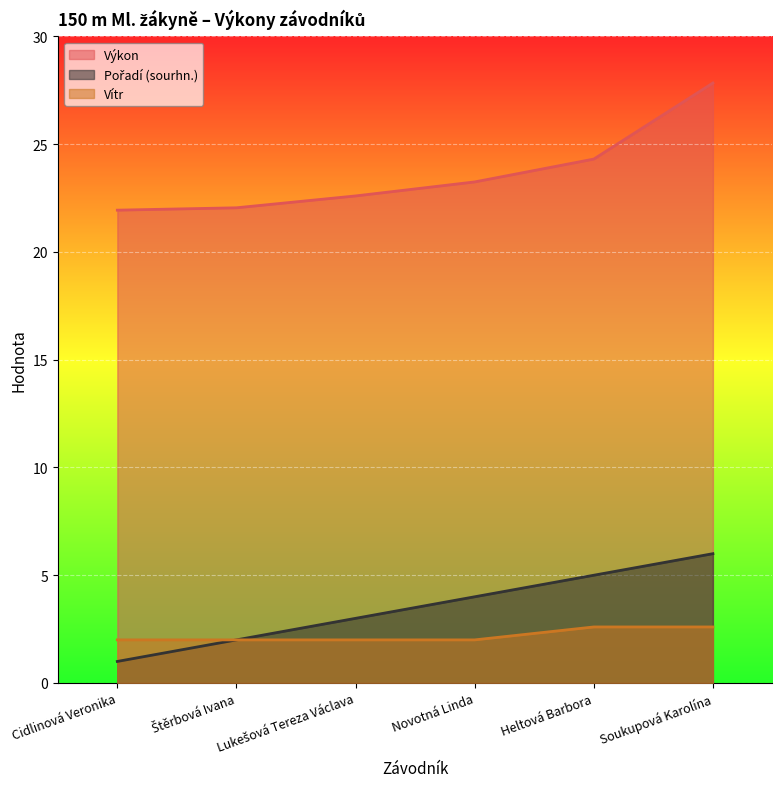

What position from the right is Cidlinová Veronika?

6